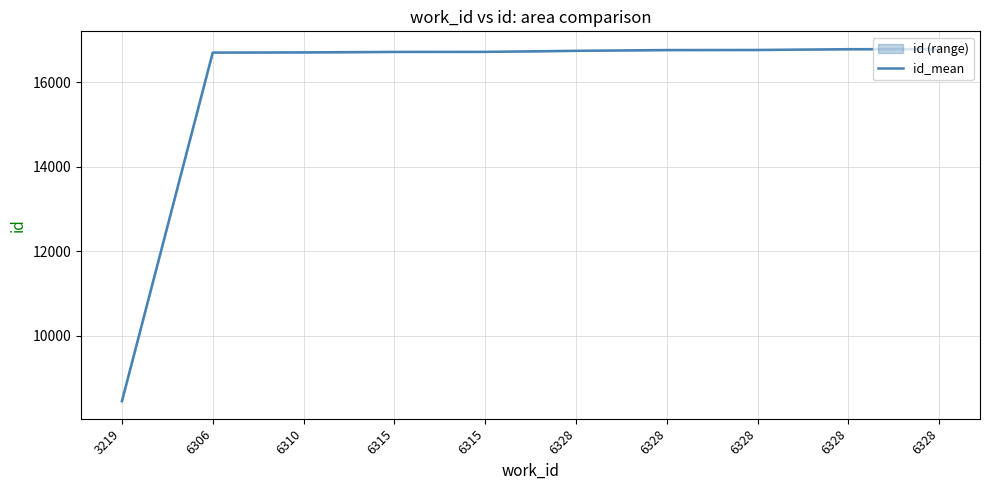

What is the difference between the maximum and minimum values?

8318